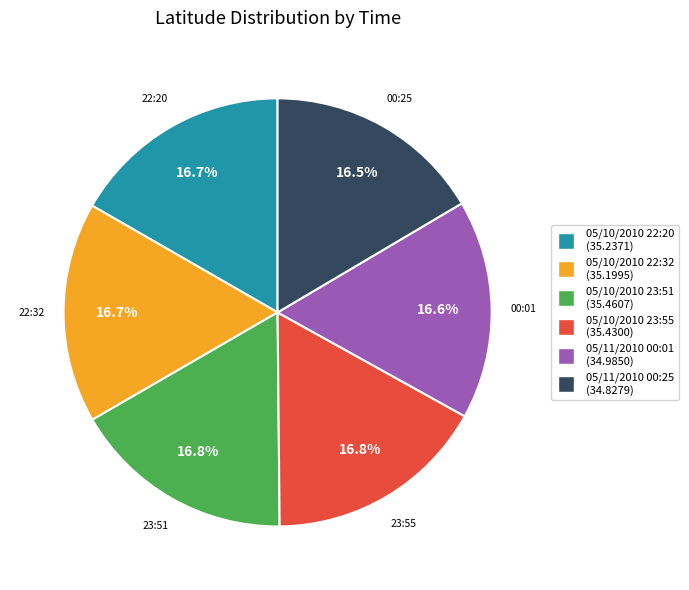

Is there a majority slice in this chart?

No